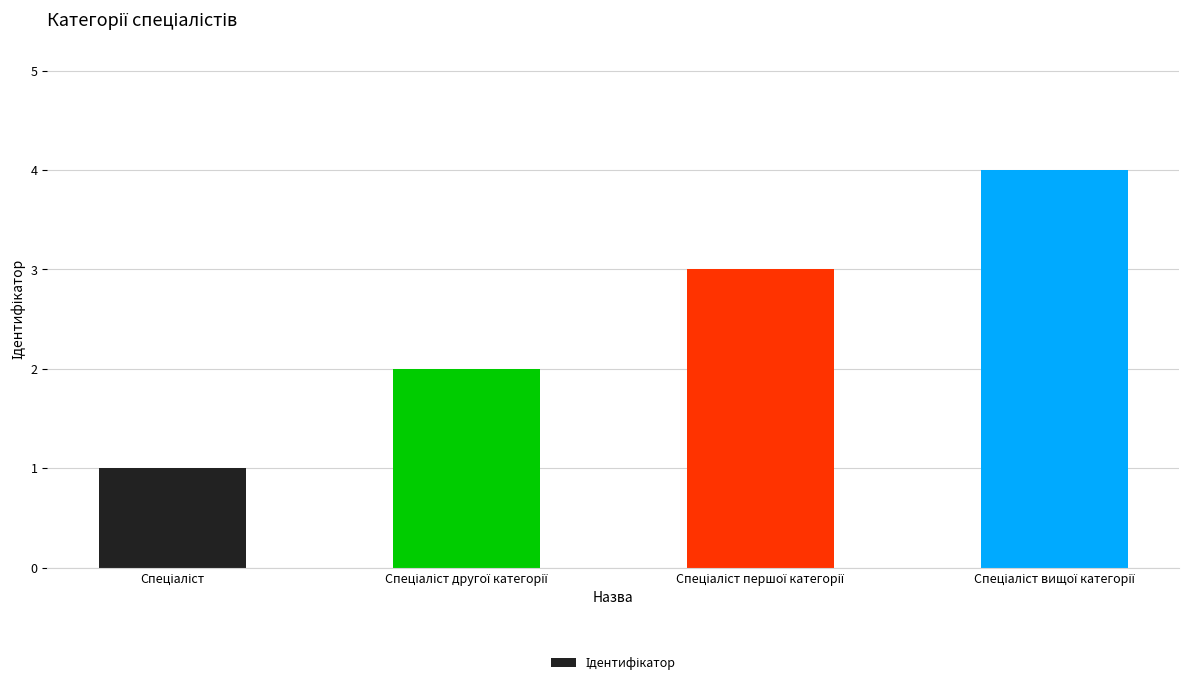

What is the difference between the maximum and minimum values?

3